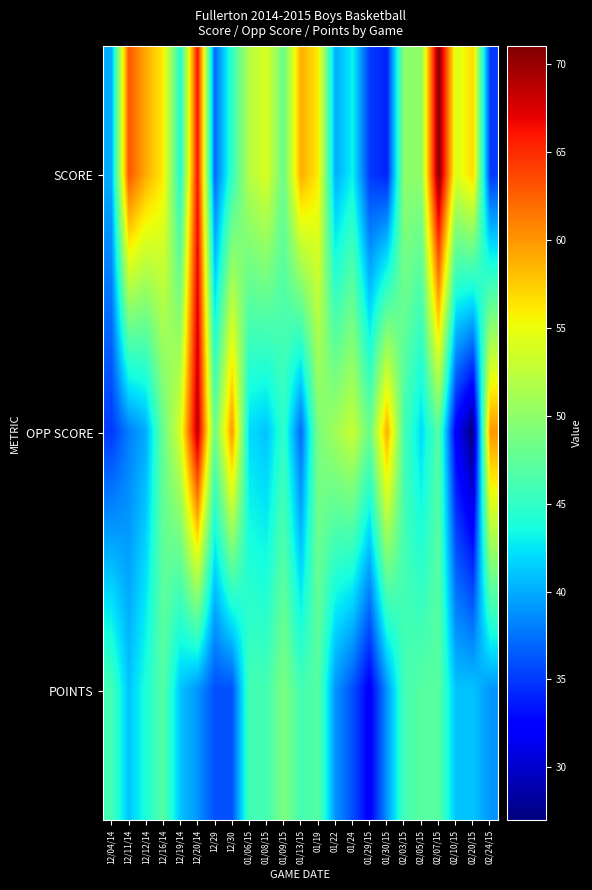

Reading right to left, transcribe all the data shown in this chart.

SCORE: 02/24/15=35	02/20/15=57	02/10/15=54	02/07/15=71	02/05/15=50	02/03/15=50	01/30/15=34	01/29/15=35	01/24=43	01/22=40	01/19=56	01/13/15=59	01/09/15=48	01/08/15=54	01/06/15=52	12/30=45	12/29=37	12/20/14=66	12/19/14=44	12/16/14=56	12/12/14=59	12/11/14=63	12/04/14=40
OPP SCORE: 02/24/15=60	02/20/15=27	02/10/15=32	02/07/15=47	02/05/15=42	02/03/15=46	01/30/15=59	01/29/15=48	01/24=53	01/22=51	01/19=49	01/13/15=37	01/09/15=45	01/08/15=41	01/06/15=42	12/30=60	12/29=48	12/20/14=69	12/19/14=54	12/16/14=48	12/12/14=40	12/11/14=38	12/04/14=35
POINTS: 02/24/15=39	02/20/15=41	02/10/15=41	02/07/15=47	02/05/15=47	02/03/15=46	01/30/15=39	01/29/15=32	01/24=36	01/22=39	01/19=47	01/13/15=46	01/09/15=49	01/08/15=46	01/06/15=46	12/30=36	12/29=36	12/20/14=39	12/19/14=41	12/16/14=47	12/12/14=44	12/11/14=41	12/04/14=46